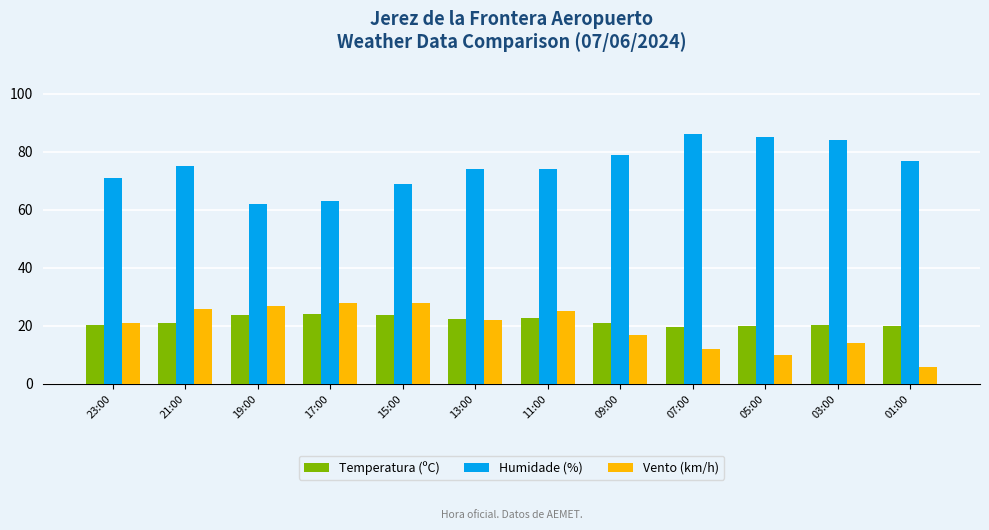

Is the value of Humidade (%) at 19:00 greater than the value of Vento (km/h) at 17:00?

Yes